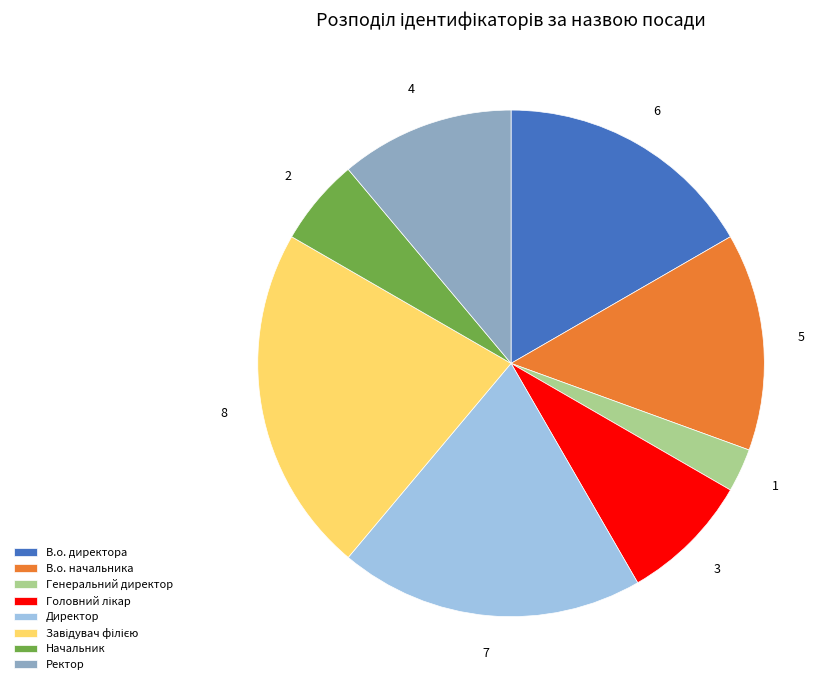

What is the ratio of the value at В.о. директора to the value at Ректор?

1.5